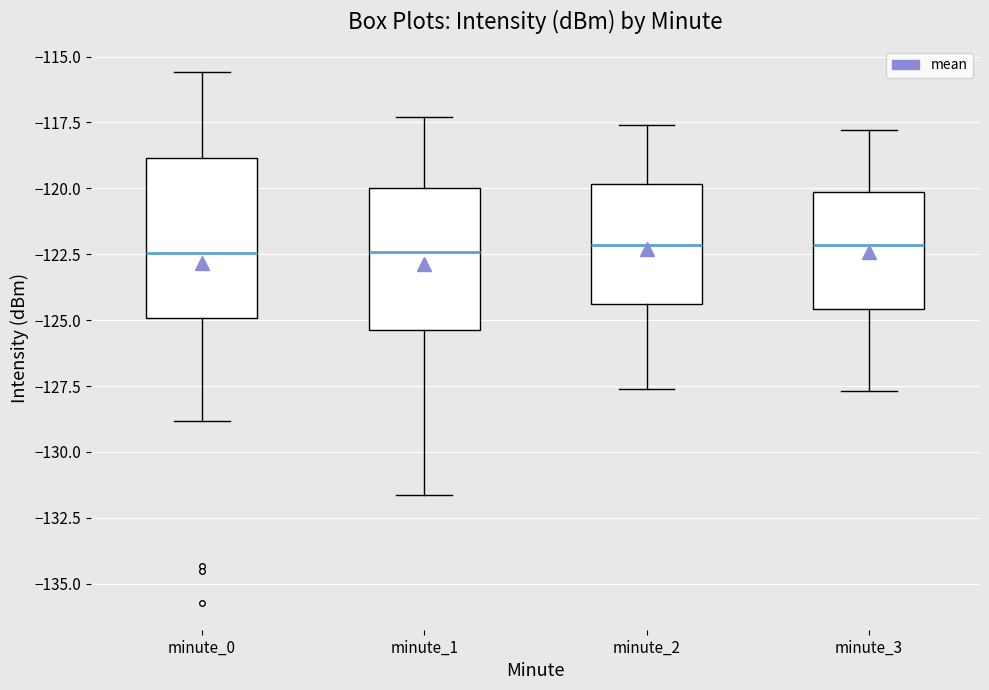

Where does the upper whisker of the box for minute_1 end on the y-axis? The values are not printed on the chart, so give them approximately, as read against the axis.

-117.5